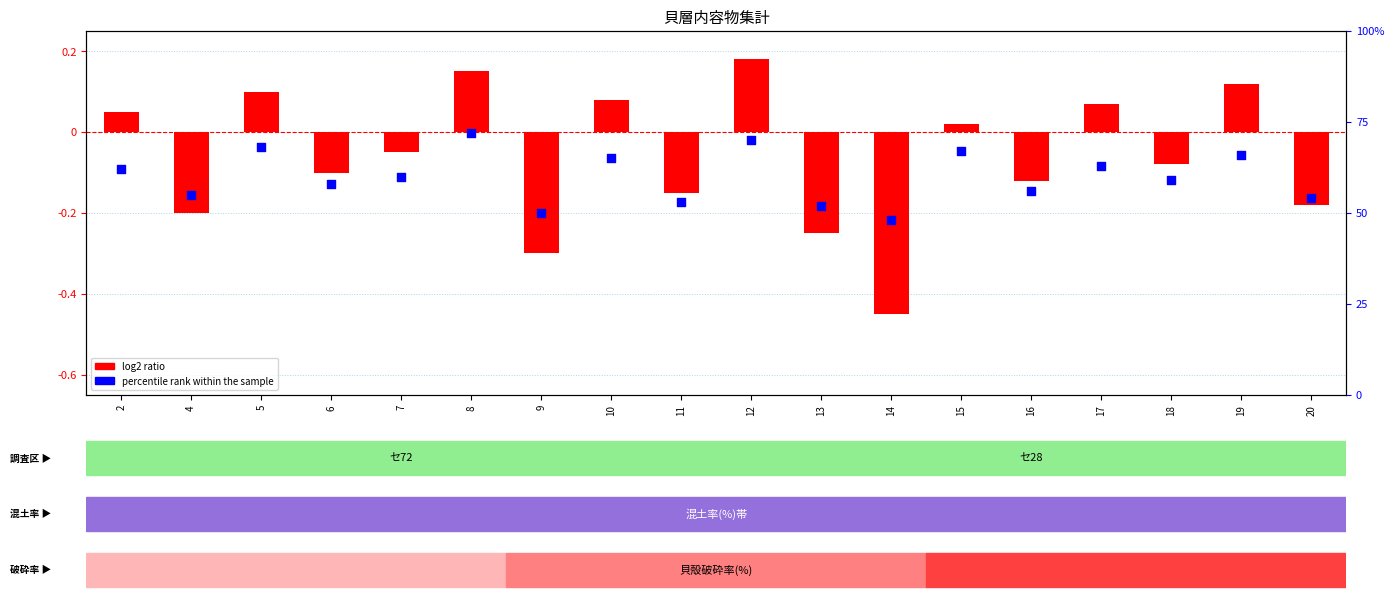

At which category is the sum across all series the highest?

12